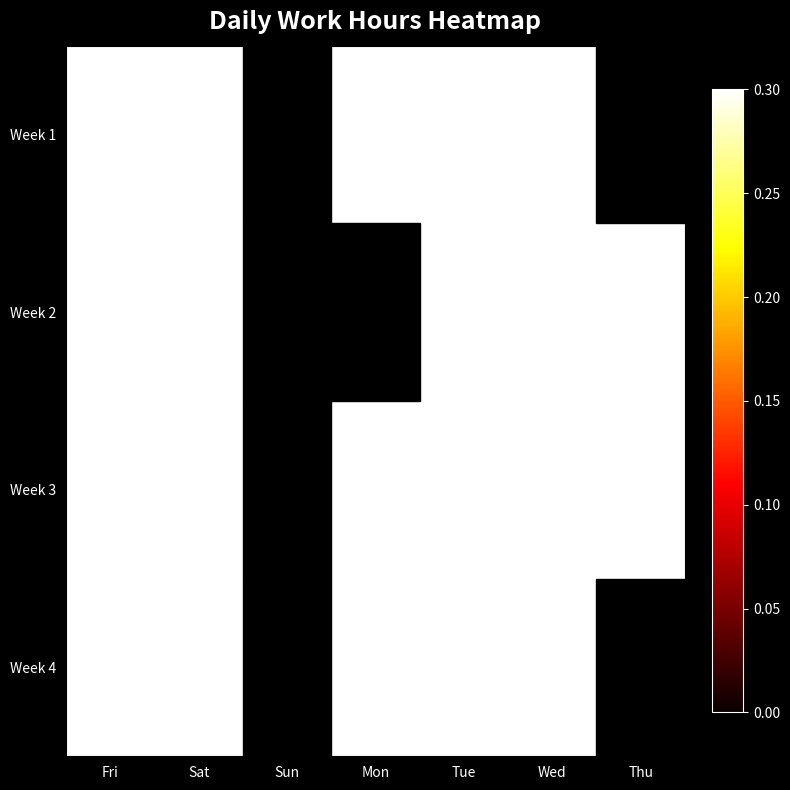

Between Sat and Thu, which is larger?

Sat